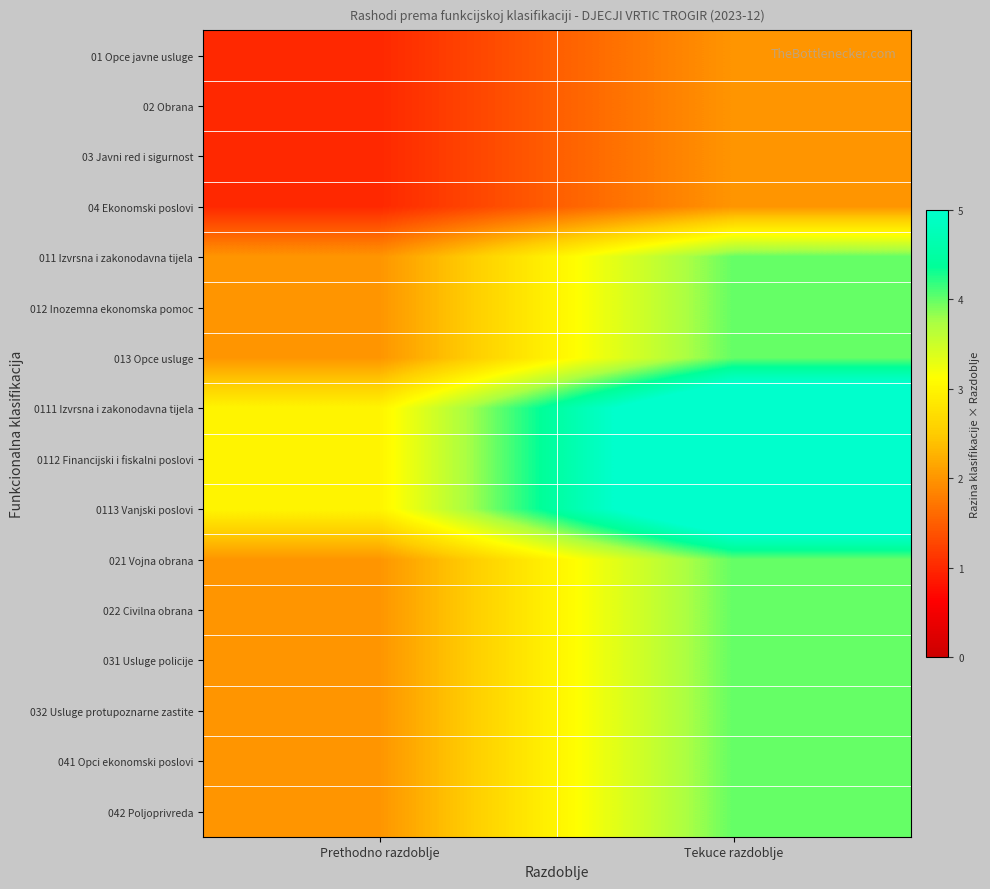

What is the total value across all series at Prethodno razdoblje?

31